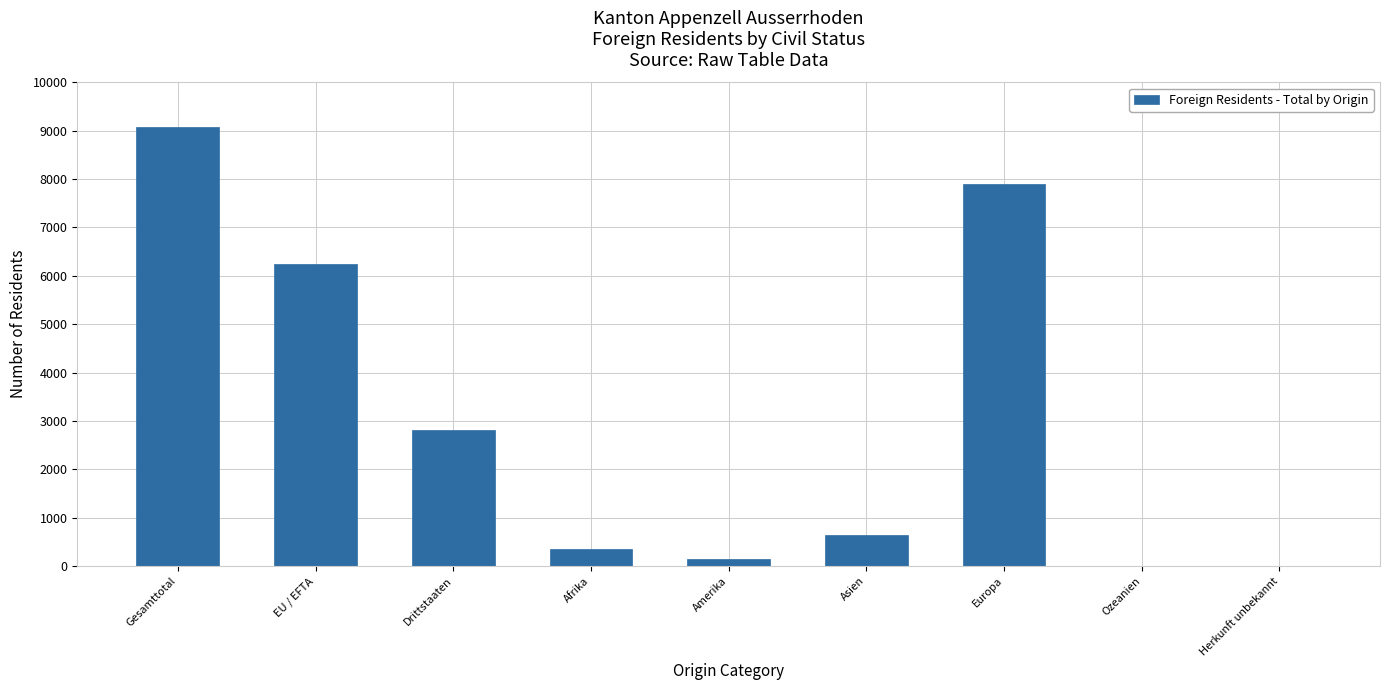

At which category does the chart reach its peak across all series?

Gesamttotal